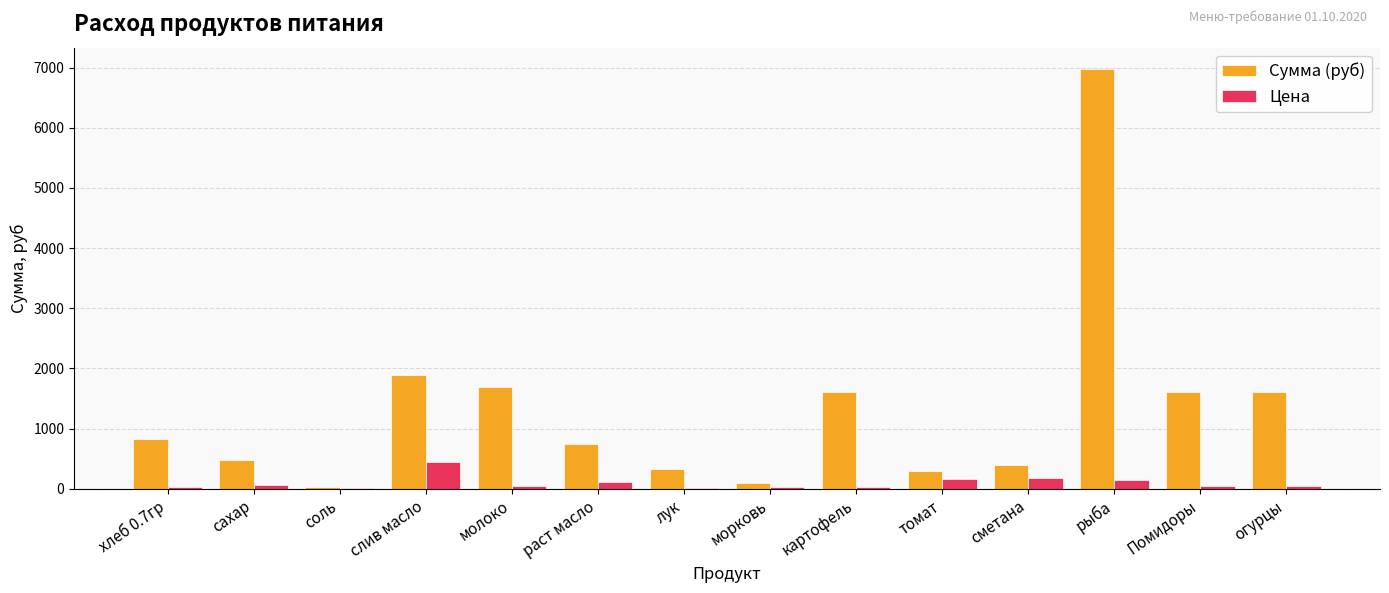

At which label does Цена reach its peak?

слив масло